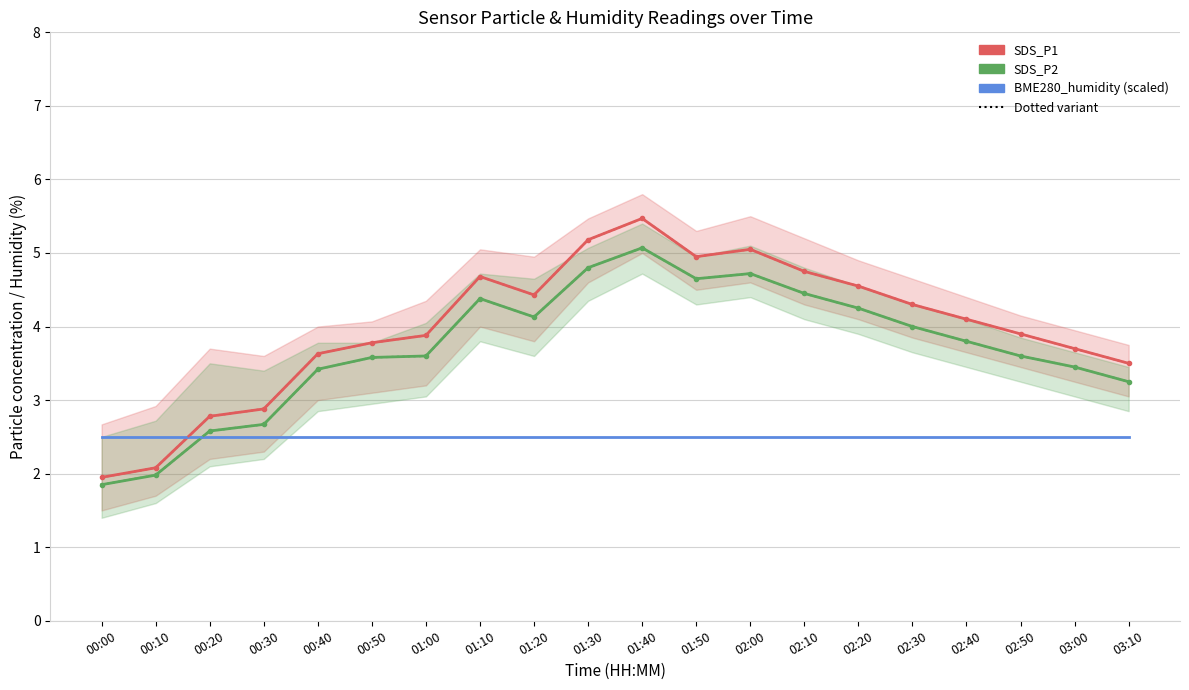

What is the difference between the second highest and second lowest values in the SDS_P2 series?

2.8